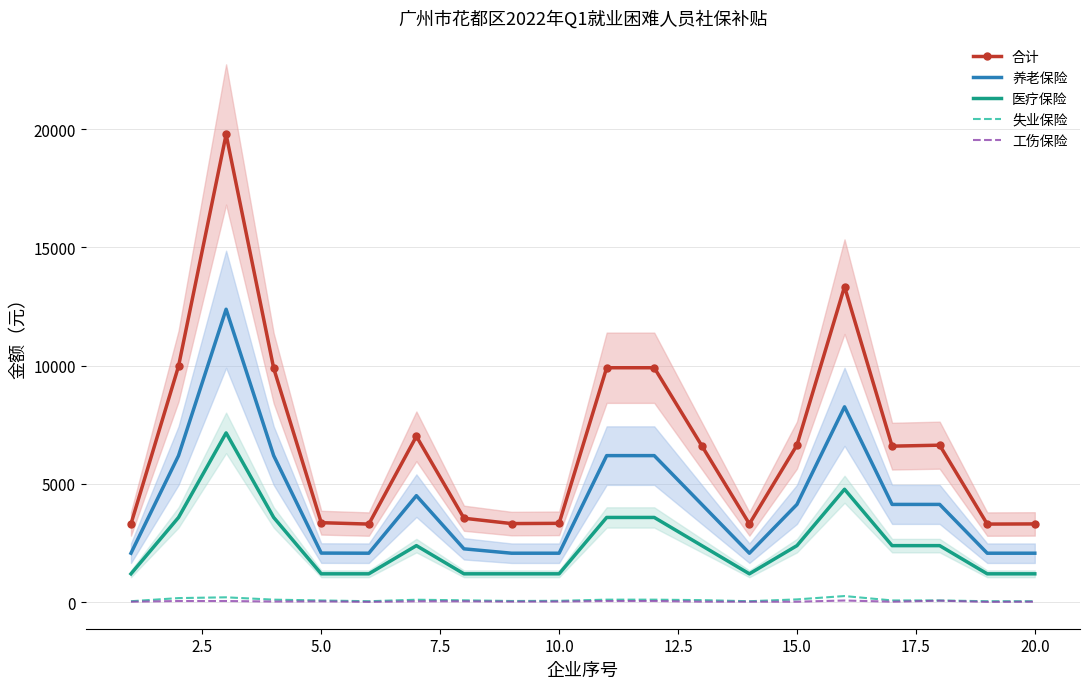

How many data points in 合计 are above 6610?

10